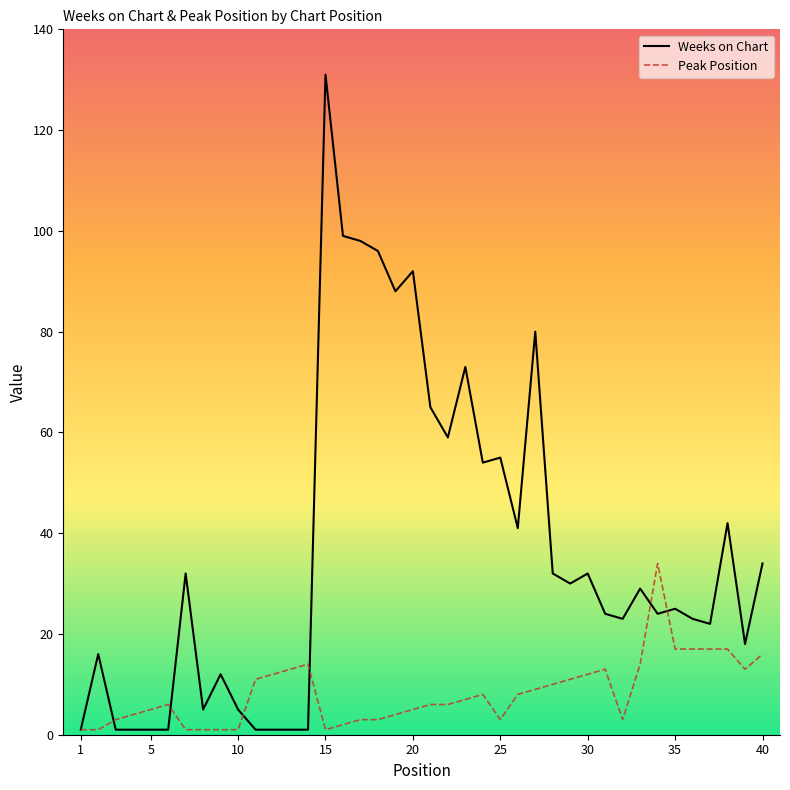

How many lines are shown in the chart?

2